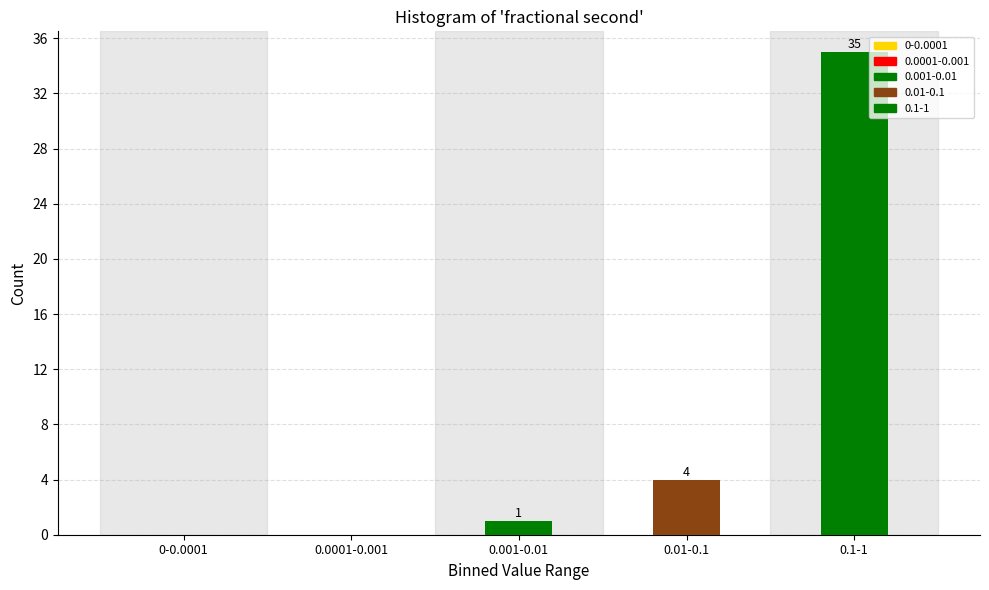

Reading left to right, extract all data points from this chart.

0-0.0001=0	0.0001-0.001=0	0.001-0.01=1	0.01-0.1=4	0.1-1=35